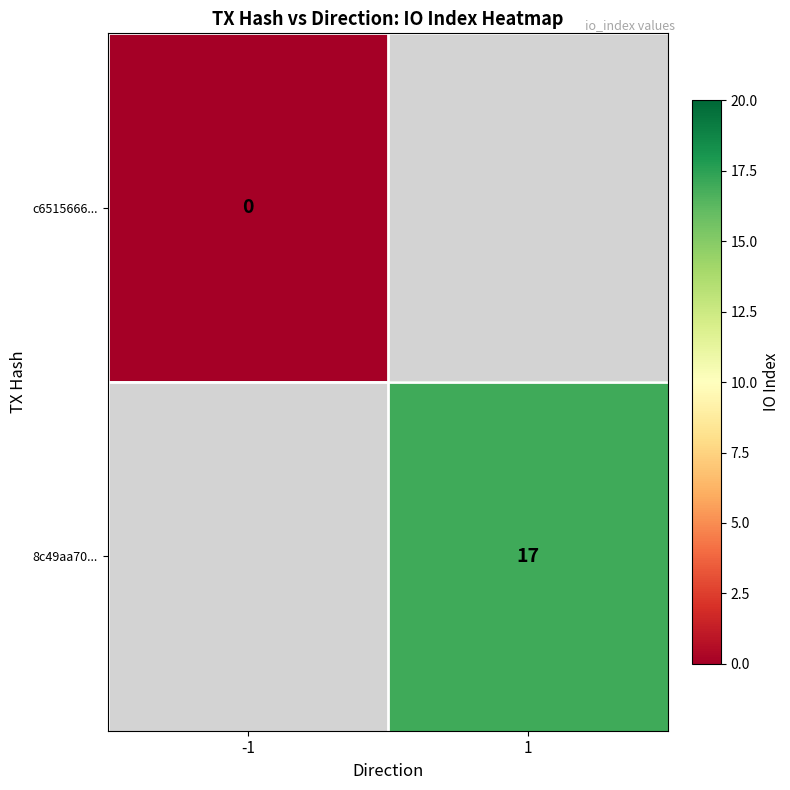

Is the value of 8c49aa70... at 1 greater than the value of c6515666... at -1?

Yes